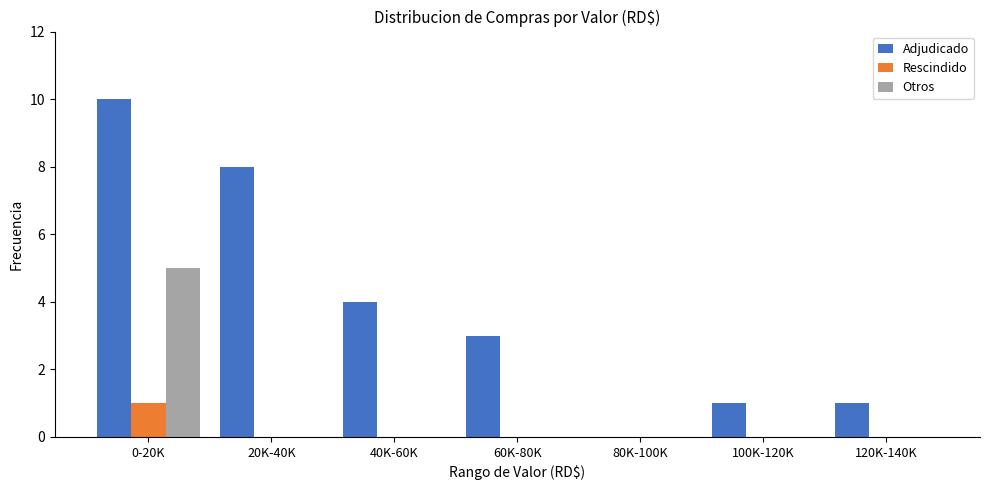

Reading left to right, extract all data points from this chart.

Adjudicado: 0-20K=10	20K-40K=8	40K-60K=4	60K-80K=3	80K-100K=0	100K-120K=1	120K-140K=1
Rescindido: 0-20K=1	20K-40K=0	40K-60K=0	60K-80K=0	80K-100K=0	100K-120K=0	120K-140K=0
Otros: 0-20K=5	20K-40K=0	40K-60K=0	60K-80K=0	80K-100K=0	100K-120K=0	120K-140K=0